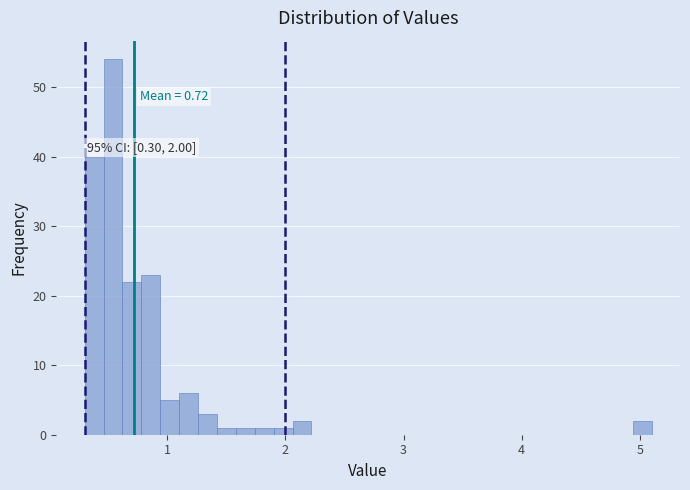

Around what value on the x-axis is the tallest bar? Give the approximate position of its centre, as read against the axis.

0.5